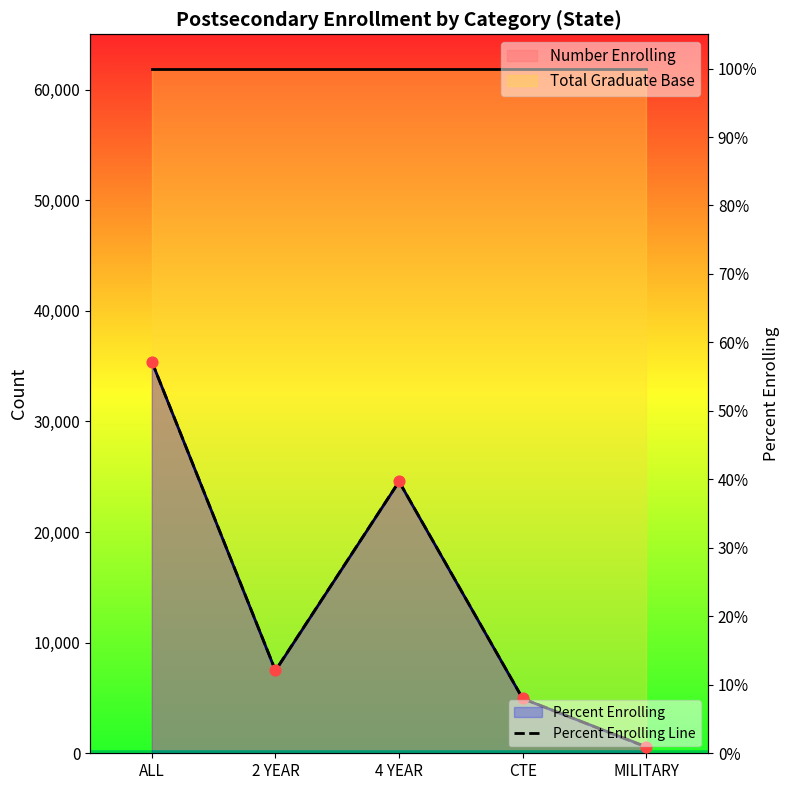

Which has a higher value, CTE or 2 YEAR?

2 YEAR